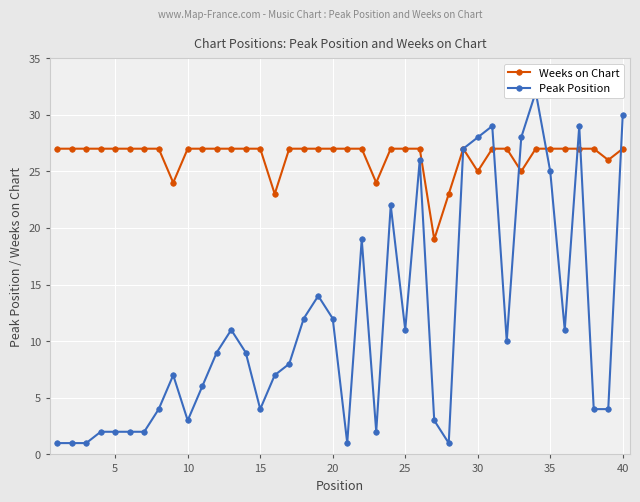

Count the number of categories in the chart.

40